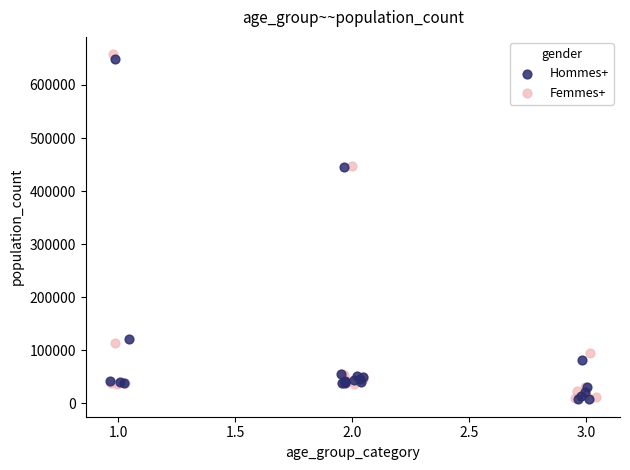

Which series has the widest spread of Y values?

Femmes+